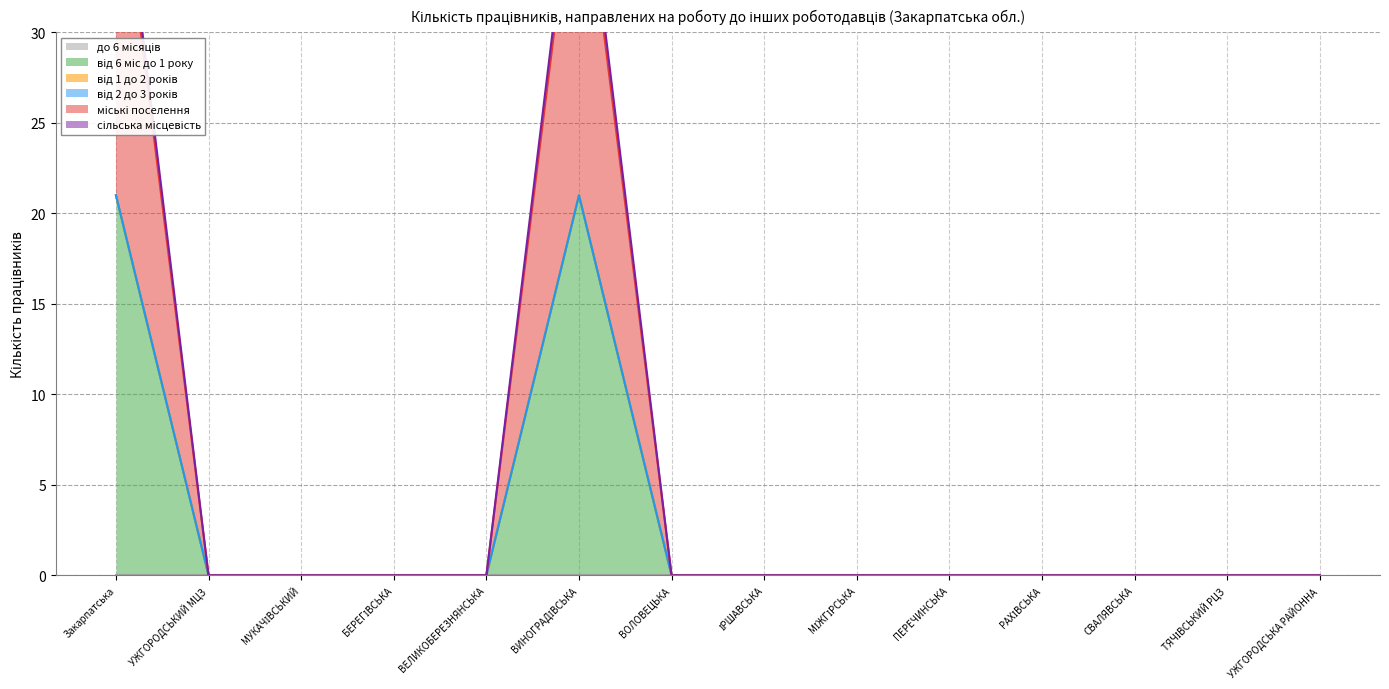

At which category is the sum across all series the highest?

Закарпатська